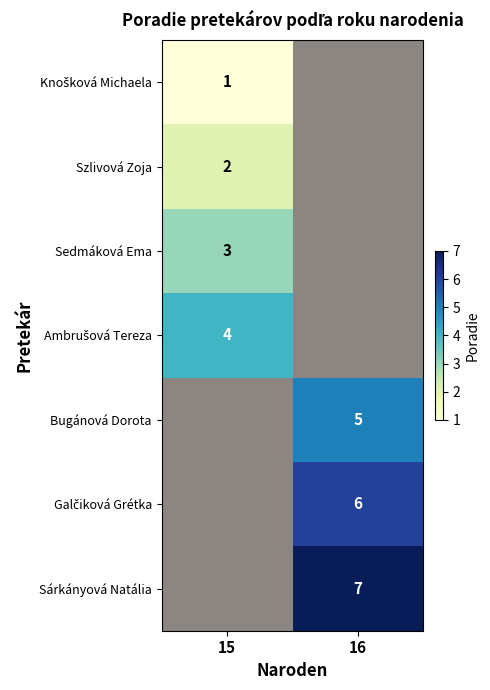

Count the number of data series in this chart.

7